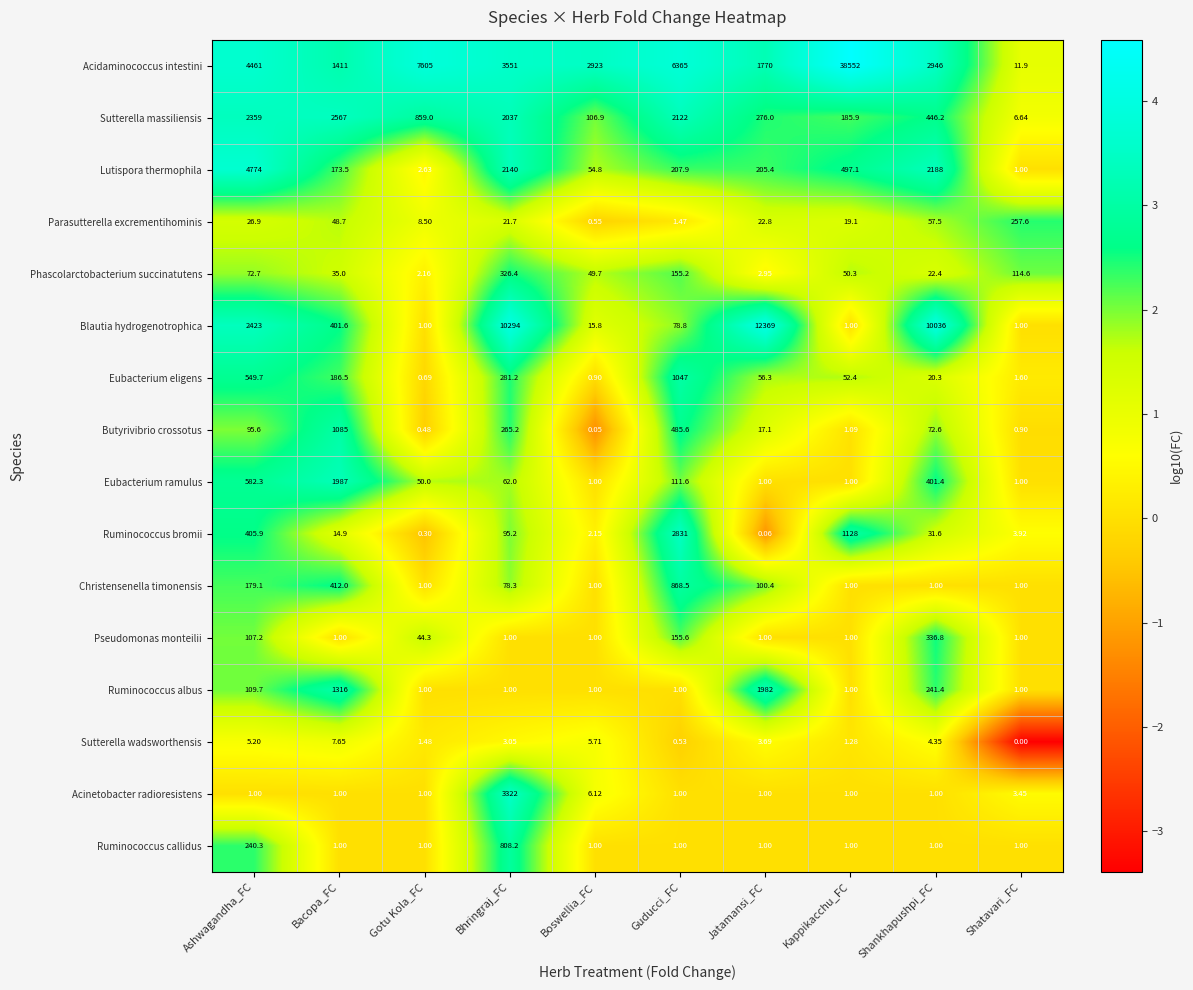

What is the spread (max minus min) of values at Guducci_FC?

6364.5